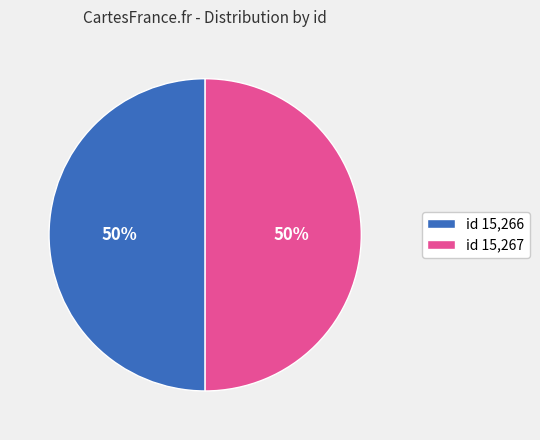

How many segments does this pie chart have?

2